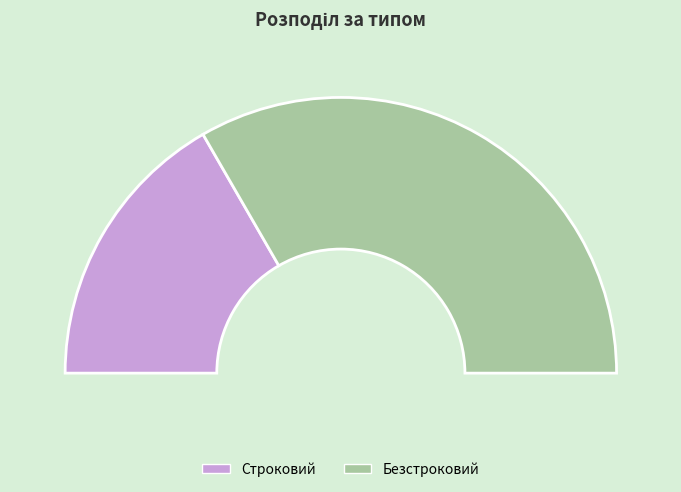

Which category has the biggest portion of the pie?

Безстроковий